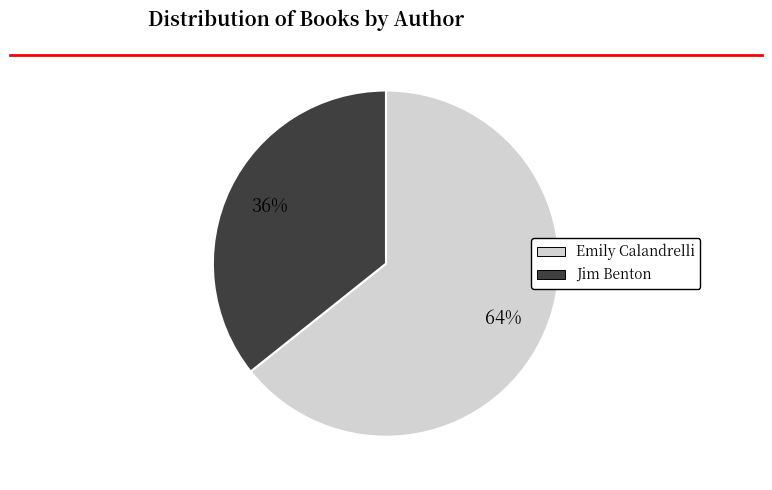

What is the ratio of the value at Emily Calandrelli to the value at Jim Benton?

1.8